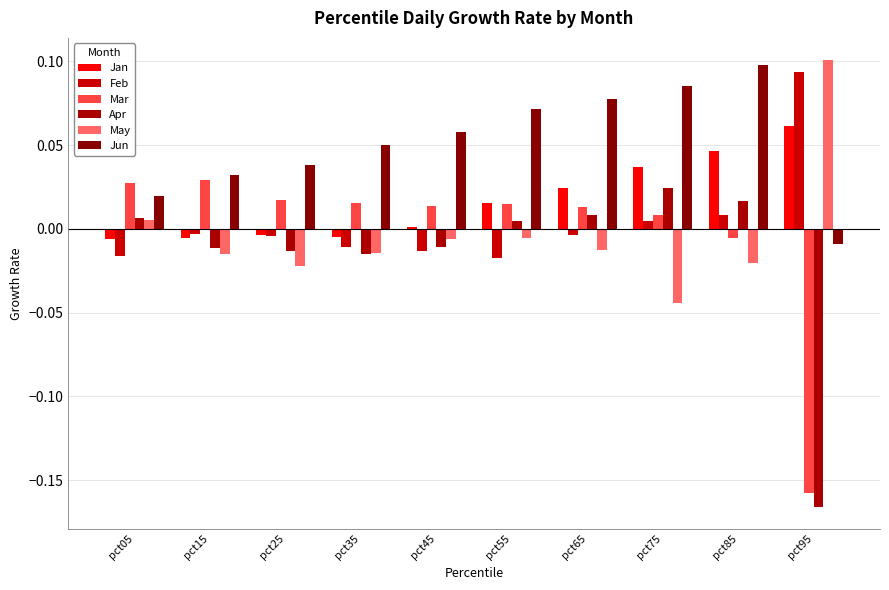

Count the number of data series in this chart.

6